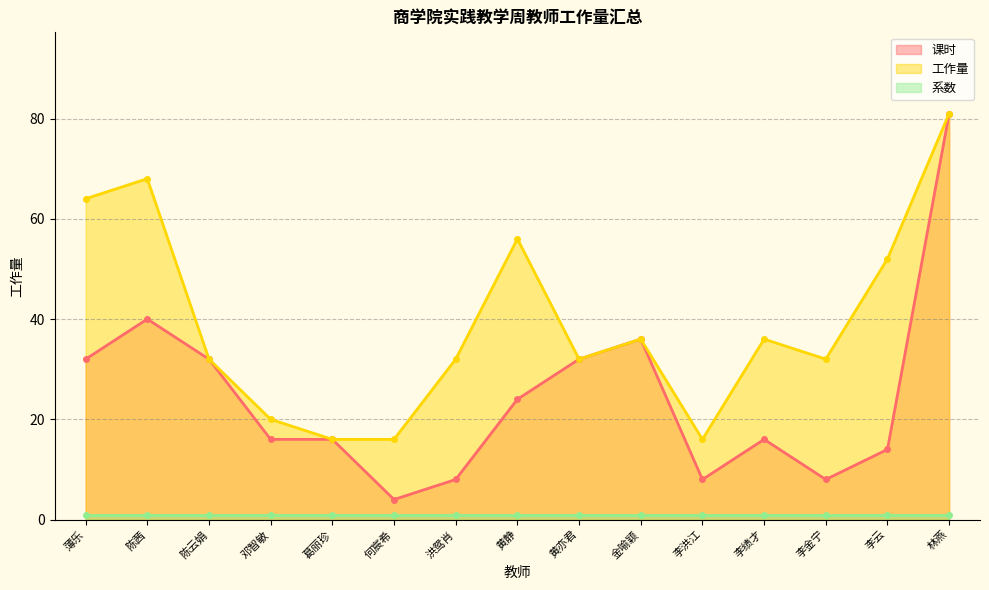

Where does the 课时 series first go above 16?

薄乐